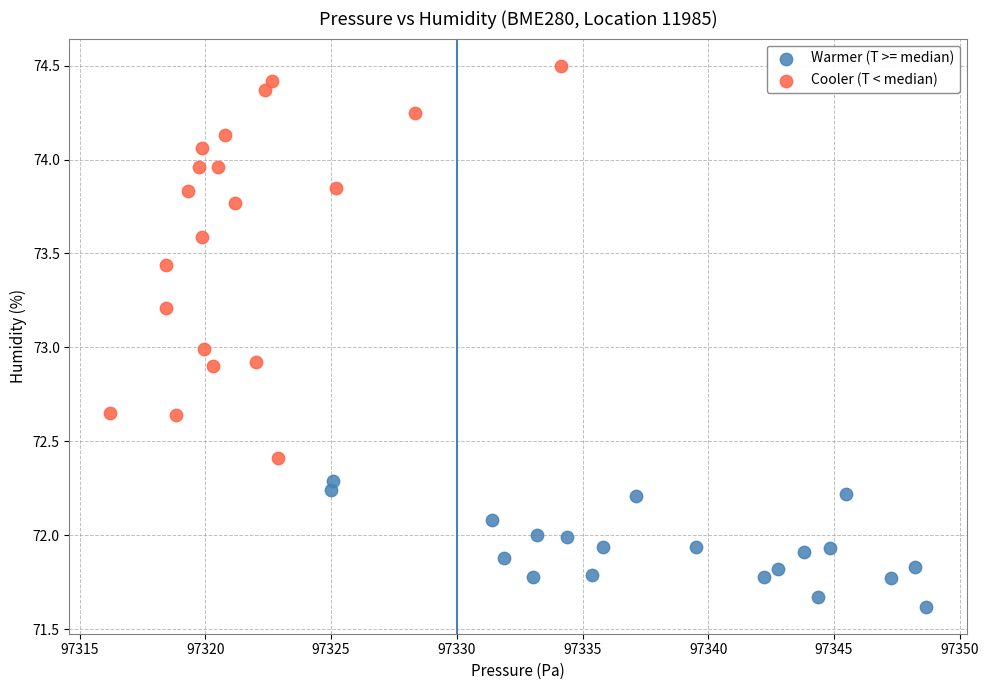

Which series contains the lowest Y value?

Warmer (T >= median)